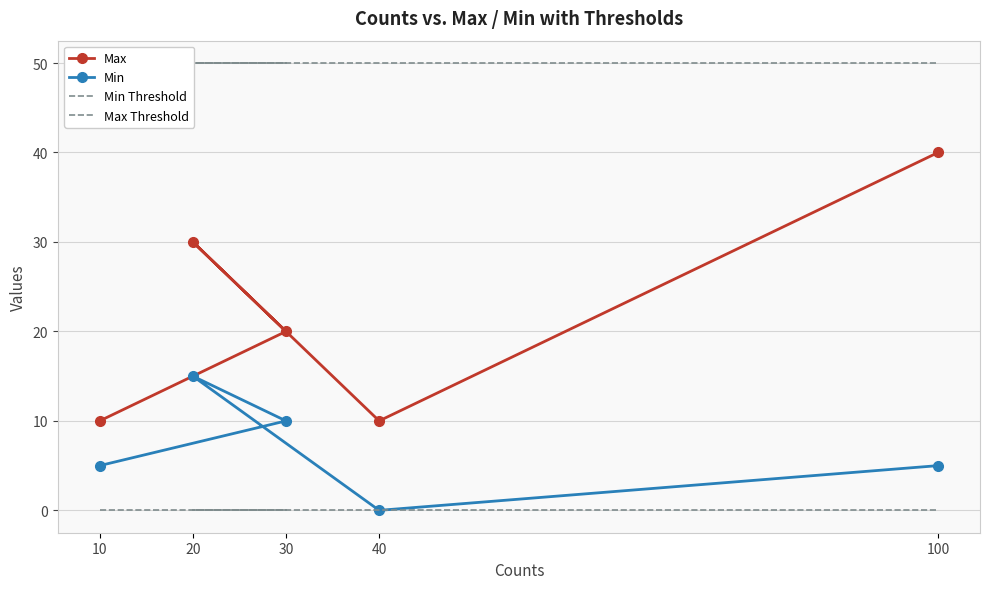

What is the total value across all series at 10?

65